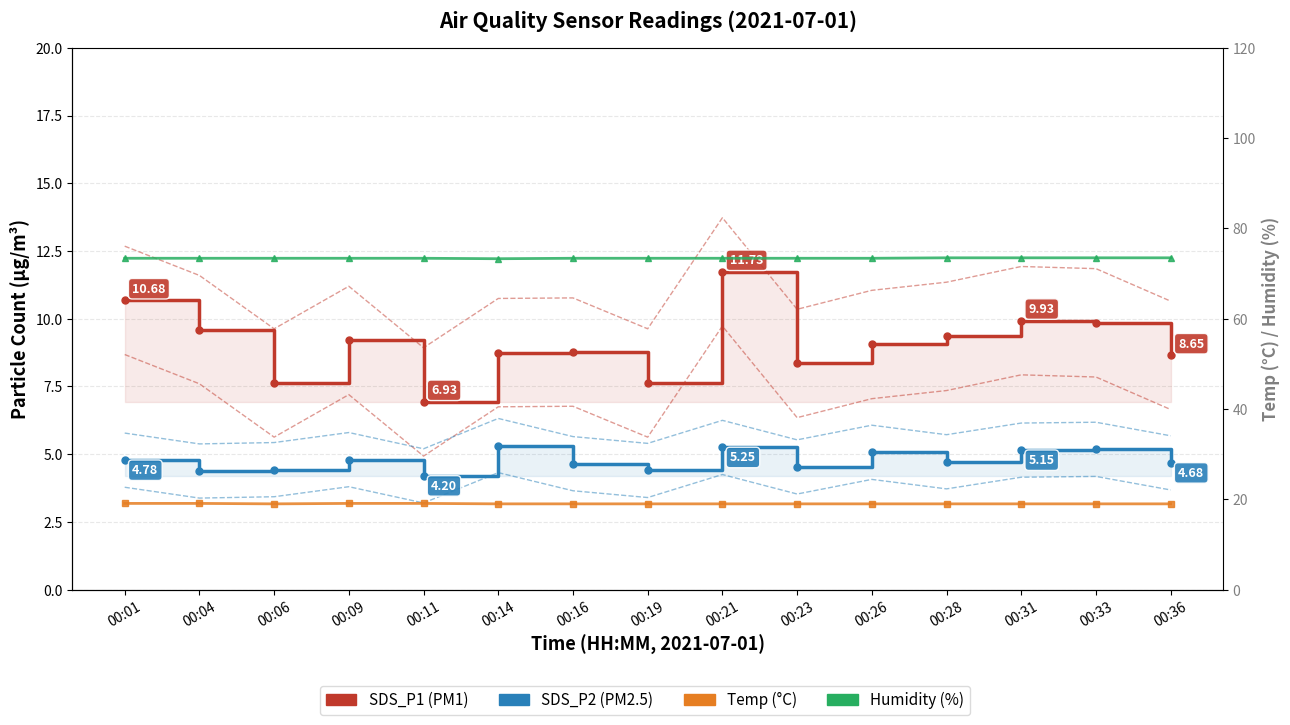

List the series in order of their peak value, highest first.

Humidity, Temp, SDS_P1, SDS_P2